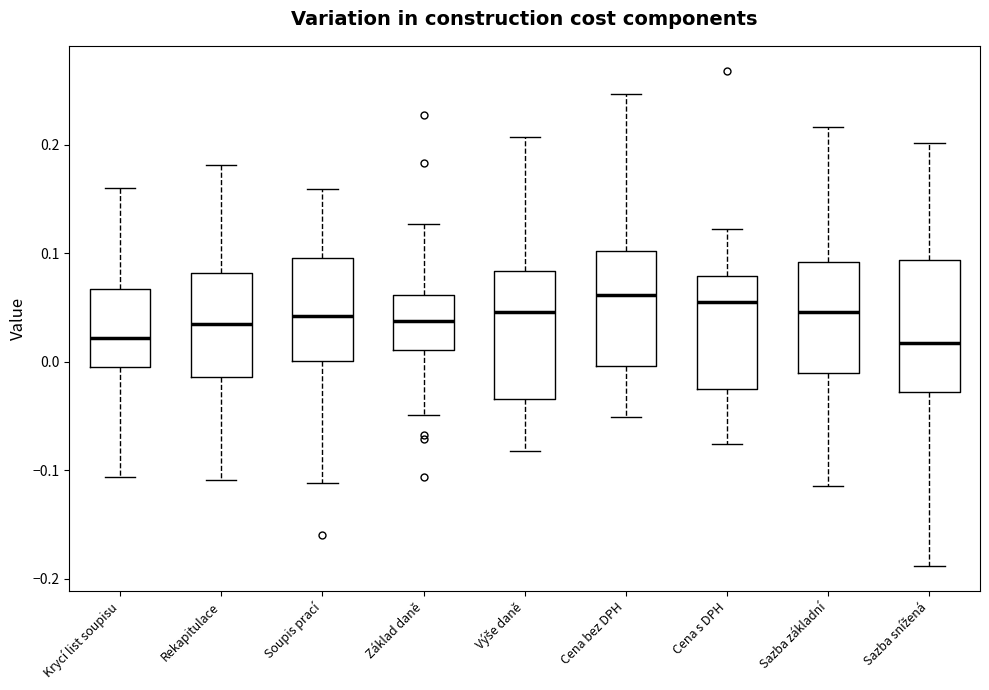

Where is the lower edge of the box for Soupis prací on the y-axis? The values are not printed on the chart, so give them approximately, as read against the axis.

0.00